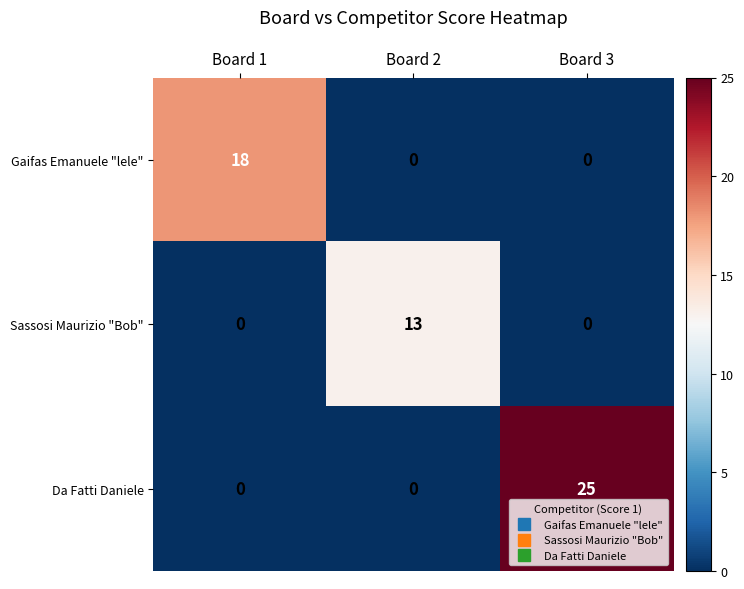

Reading left to right, what are all the values shown in this chart?

Gaifas Emanuele "lele": Board 1=18	Board 2=0	Board 3=0
Sassosi Maurizio "Bob": Board 1=0	Board 2=13	Board 3=0
Da Fatti Daniele: Board 1=0	Board 2=0	Board 3=25